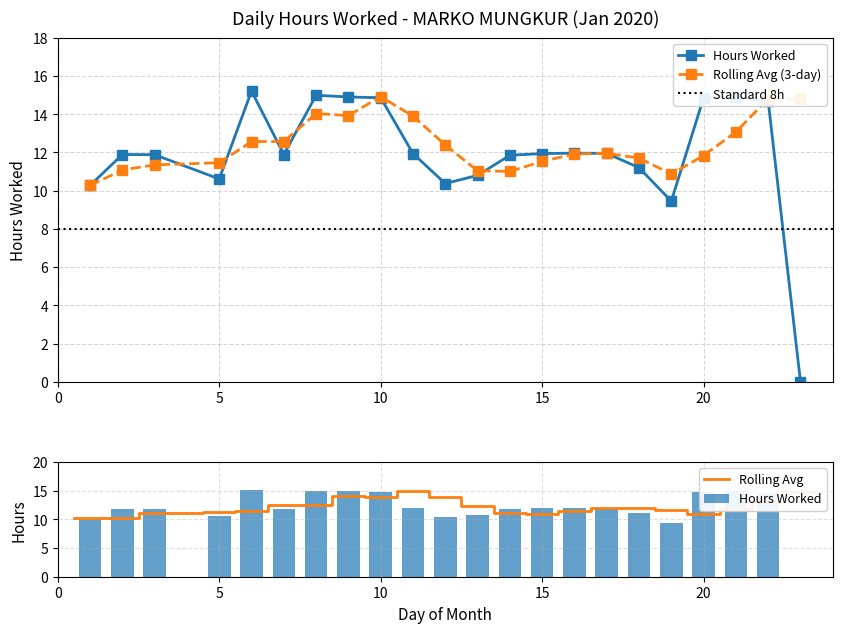

List the labels in order of value, smallest first.

23, 19, 1, 12, 5, 13, 18, 14, 3, 2, 7, 11, 15, 17, 16, 22, 10, 20, 9, 21, 8, 6